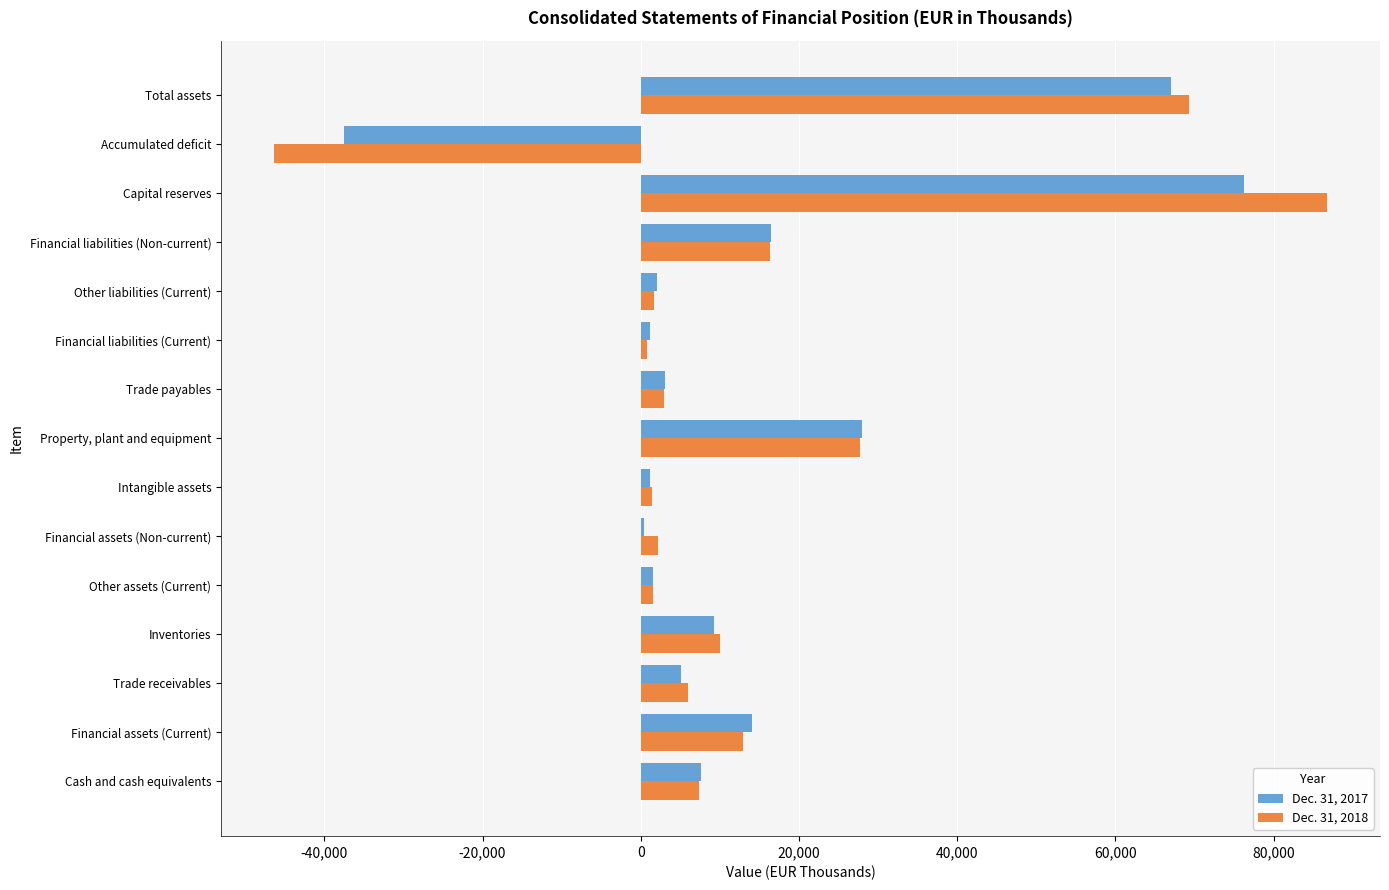

What is the greatest value displayed?

86803